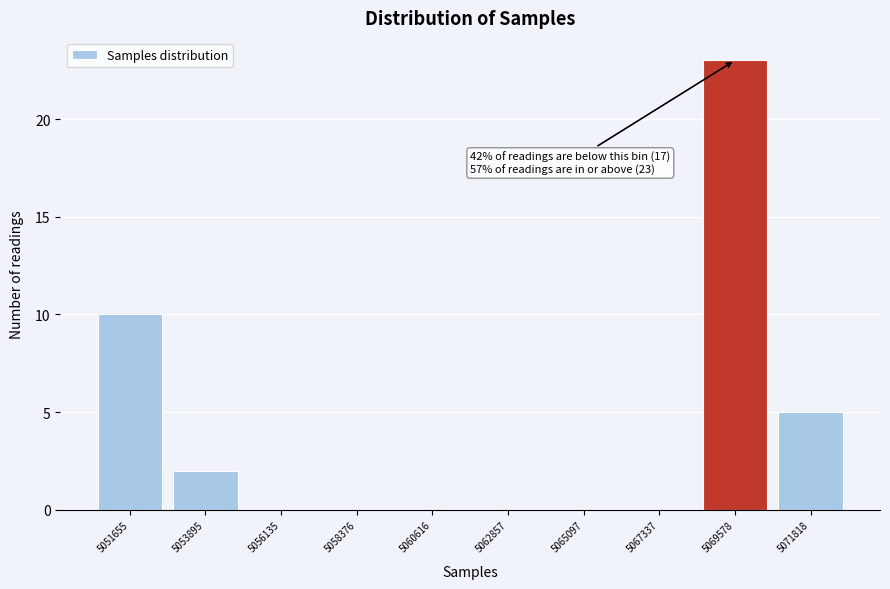

Reading left to right, transcribe all the data shown in this chart.

5051655=10	5053895=2	5056135=0	5058376=0	5060616=0	5062857=0	5065097=0	5067337=0	5069578=23	5071818=5